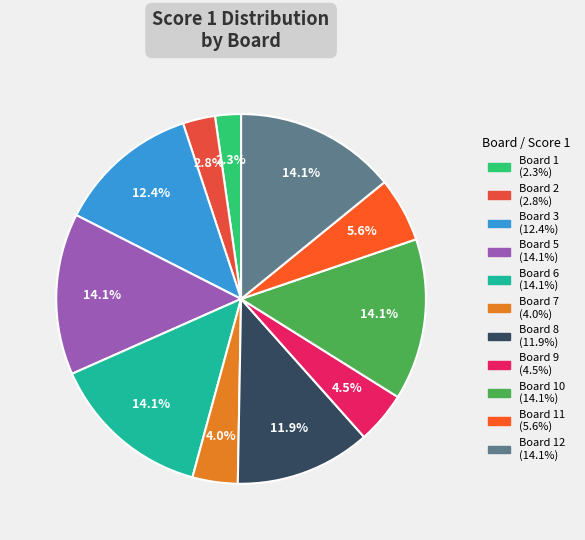

Is there a majority slice in this chart?

No